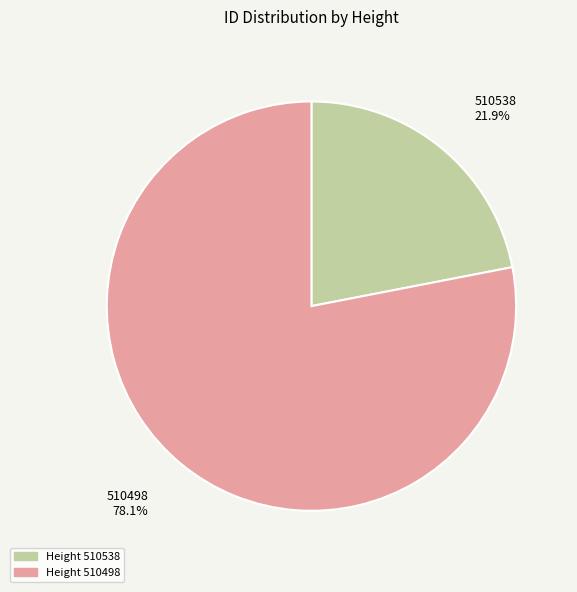

Which category has the biggest portion of the pie?

Height 510498